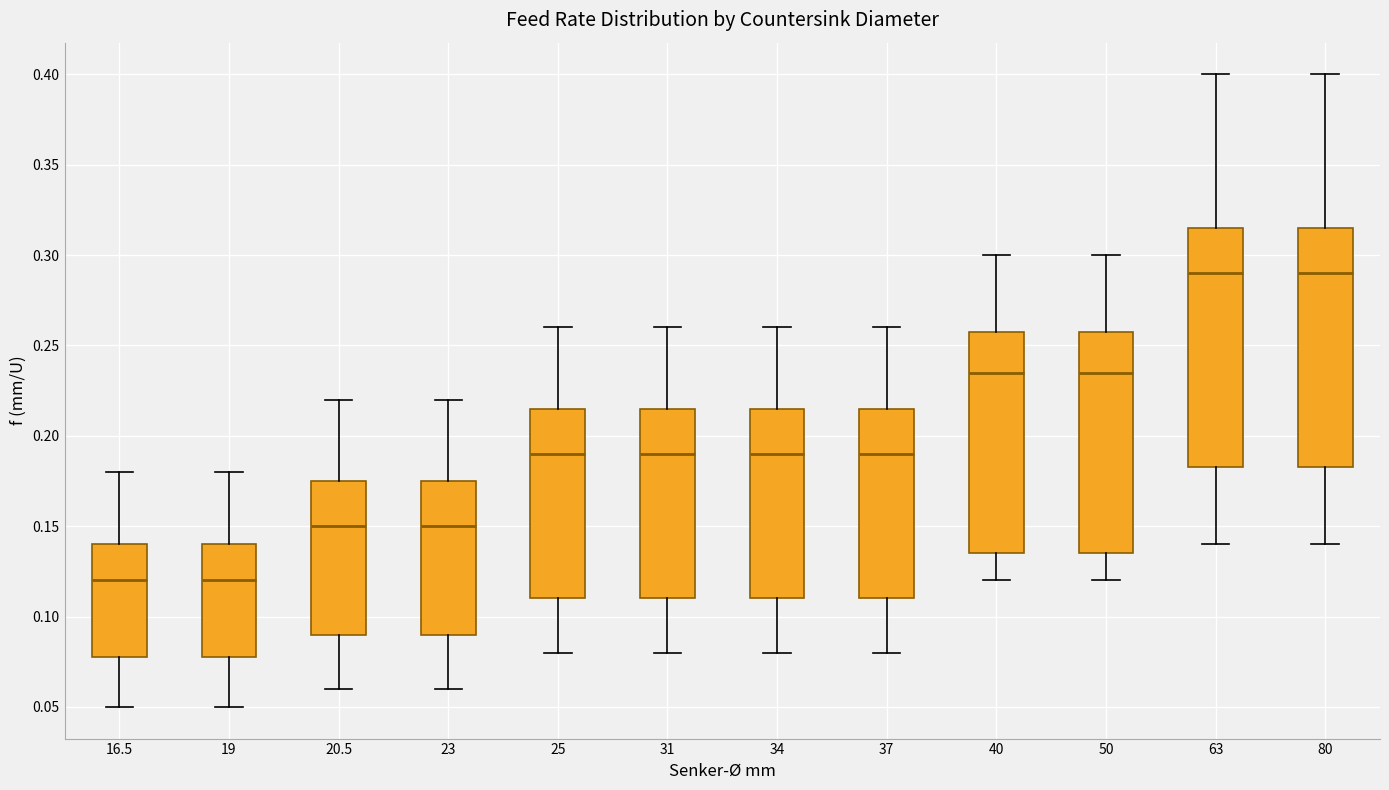

Reading left to right, read every box against the y-axis: the position of its median line, the range the box covers, and the ends of its whiskers. The values are not printed on the chart, so give them approximately, as read against the axis.

16.5: median 0.120, box 0.080 to 0.140, whiskers 0.050 to 0.180
19: median 0.120, box 0.080 to 0.140, whiskers 0.050 to 0.180
20.5: median 0.150, box 0.090 to 0.175, whiskers 0.060 to 0.220
23: median 0.150, box 0.090 to 0.175, whiskers 0.060 to 0.220
25: median 0.190, box 0.110 to 0.215, whiskers 0.080 to 0.260
31: median 0.190, box 0.110 to 0.215, whiskers 0.080 to 0.260
34: median 0.190, box 0.110 to 0.215, whiskers 0.080 to 0.260
37: median 0.190, box 0.110 to 0.215, whiskers 0.080 to 0.260
40: median 0.235, box 0.135 to 0.260, whiskers 0.120 to 0.300
50: median 0.235, box 0.135 to 0.260, whiskers 0.120 to 0.300
63: median 0.290, box 0.185 to 0.315, whiskers 0.140 to 0.400
80: median 0.290, box 0.185 to 0.315, whiskers 0.140 to 0.400